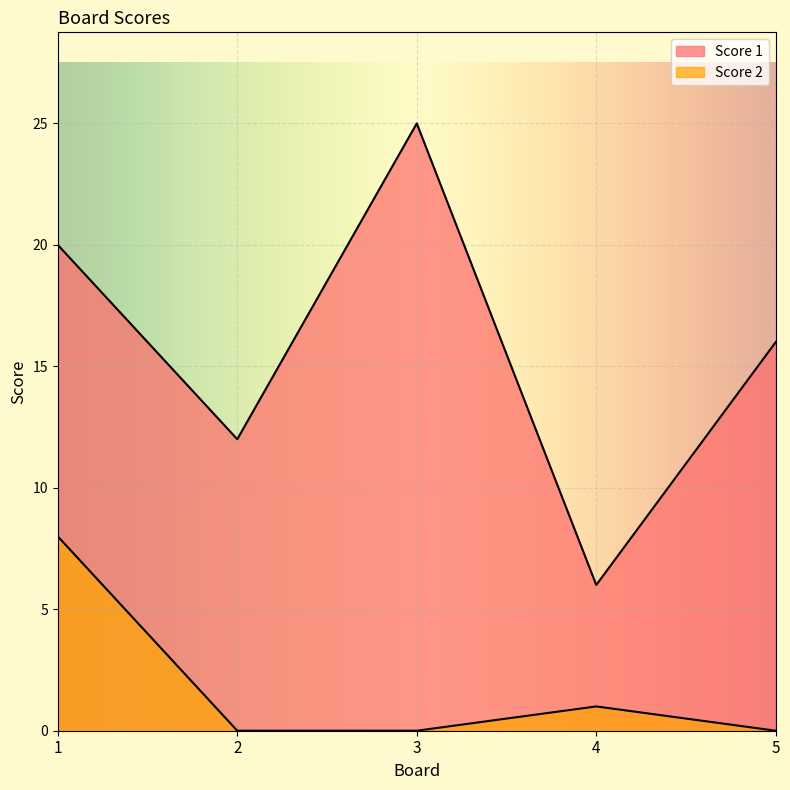

What is the value of the Score 1 point at the 3rd from the left?

25